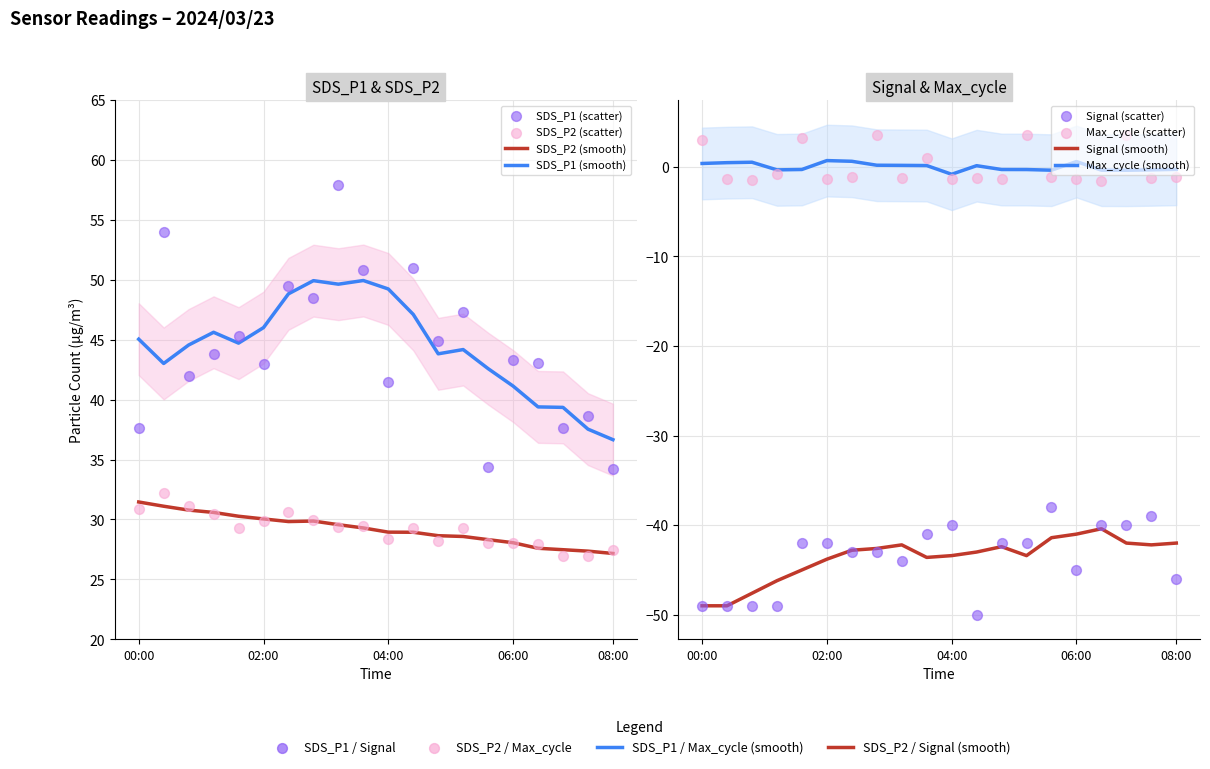

Which series has the largest total across all categories?

SDS_P1